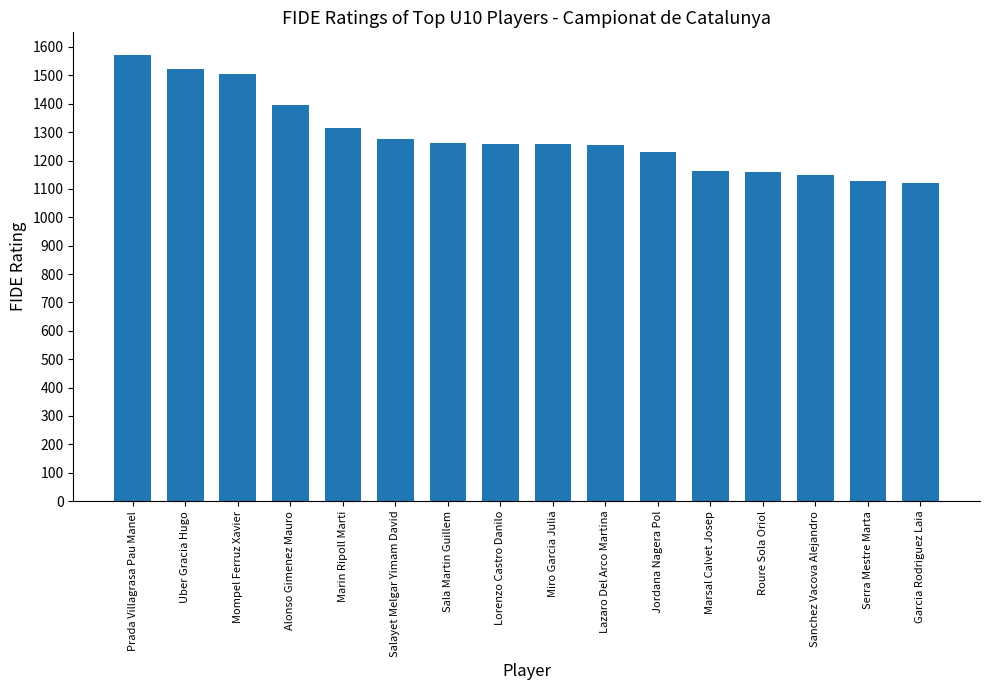

Which has a higher value, Jordana Nagera Pol or Garcia Rodriguez Laia?

Jordana Nagera Pol